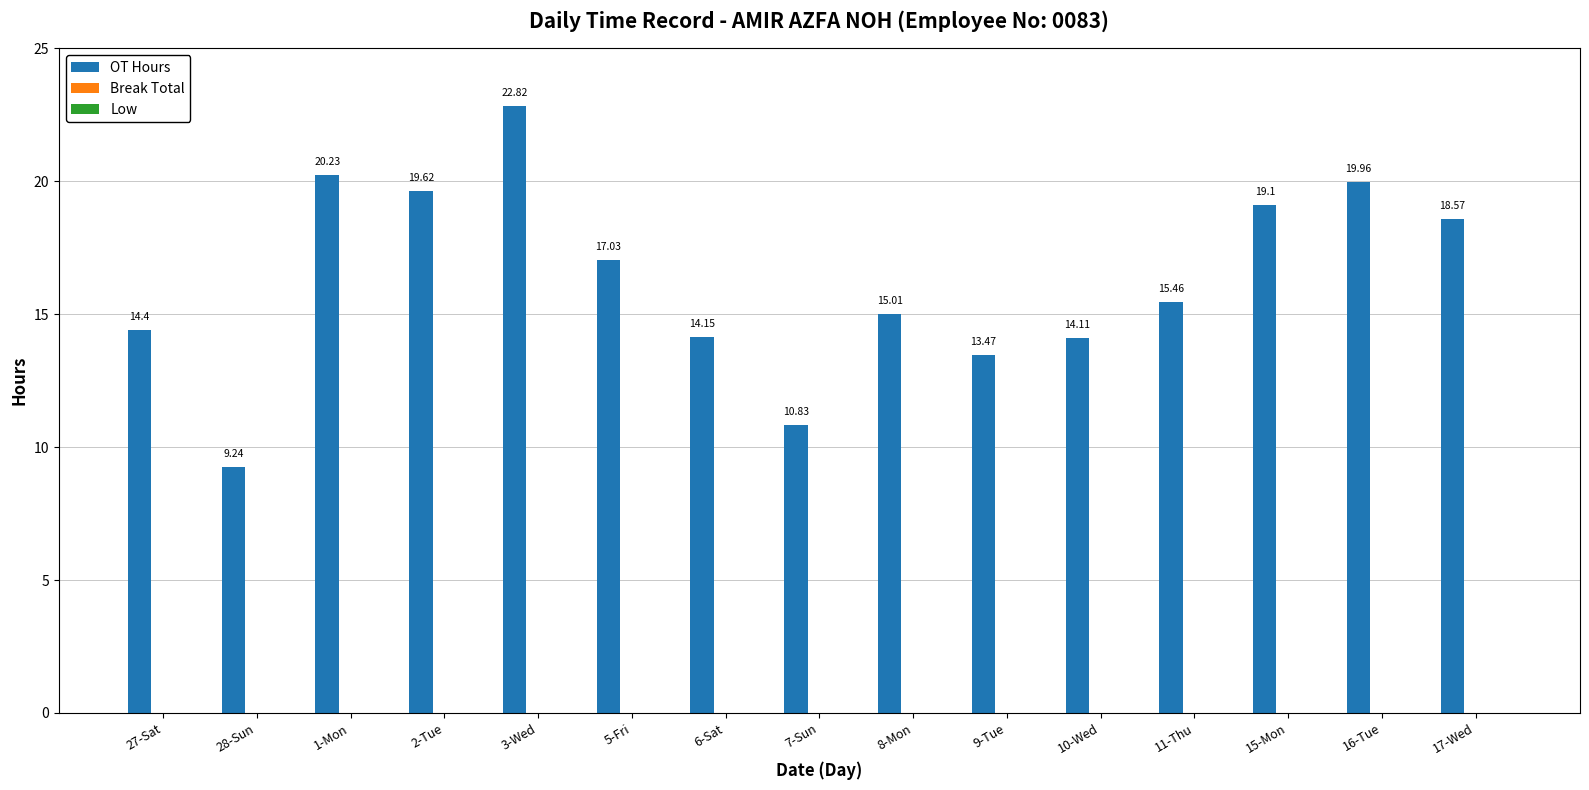

List the labels in order of value, smallest first.

28-Sun, 7-Sun, 9-Tue, 10-Wed, 6-Sat, 27-Sat, 8-Mon, 11-Thu, 5-Fri, 17-Wed, 15-Mon, 2-Tue, 16-Tue, 1-Mon, 3-Wed